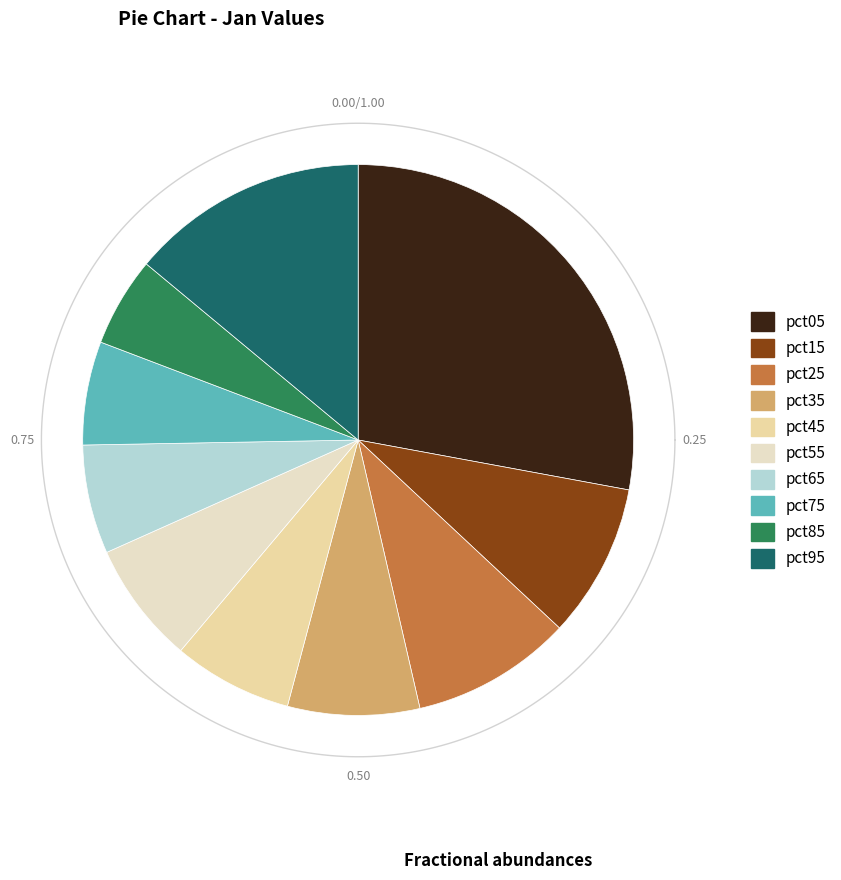

True or false: pct45 accounts for 7% of the total.

True